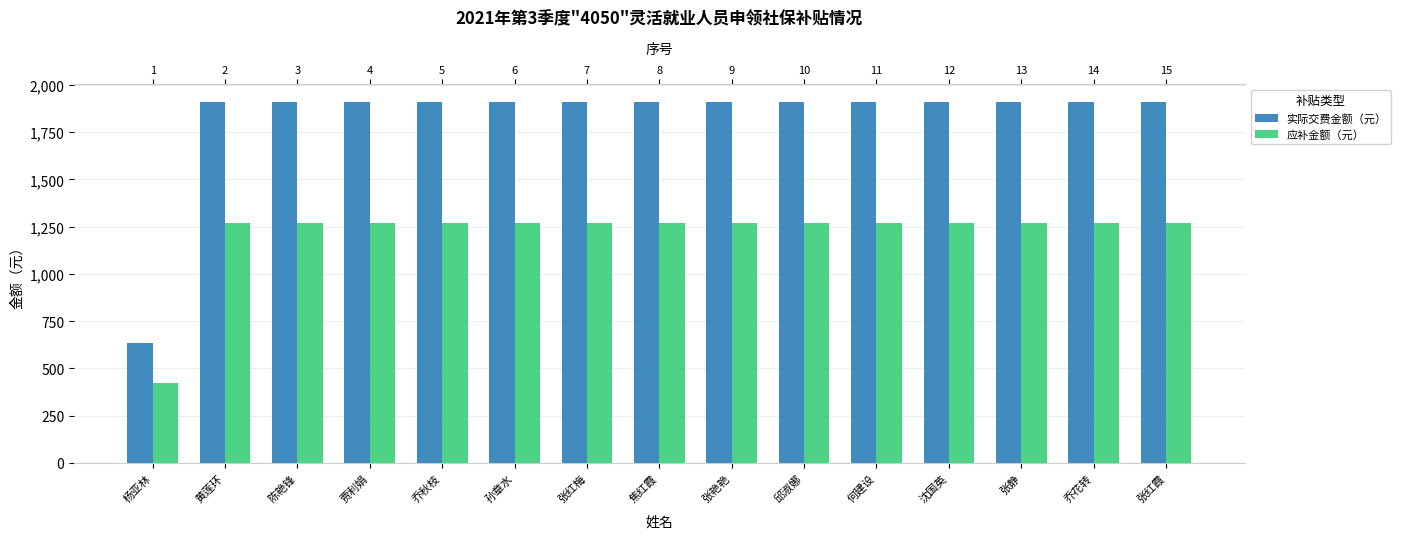

Reading right to left, transcribe all the data shown in this chart.

实际交费金额（元）: 张红霞=1907.4	乔花转=1907.4	张静=1907.4	沈国英=1907.4	何建设=1907.4	邱淑娜=1907.4	张艳艳=1907.4	焦红霞=1907.4	张红梅=1907.4	孙章水=1907.4	乔秋枝=1907.4	贾利娟=1907.4	陈艳锋=1907.4	黄莲环=1907.4	杨亚林=635.8
应补金额（元）: 张红霞=1271.6	乔花转=1271.6	张静=1271.6	沈国英=1271.6	何建设=1271.6	邱淑娜=1271.6	张艳艳=1271.6	焦红霞=1271.6	张红梅=1271.6	孙章水=1271.6	乔秋枝=1271.6	贾利娟=1271.6	陈艳锋=1271.6	黄莲环=1271.6	杨亚林=423.8